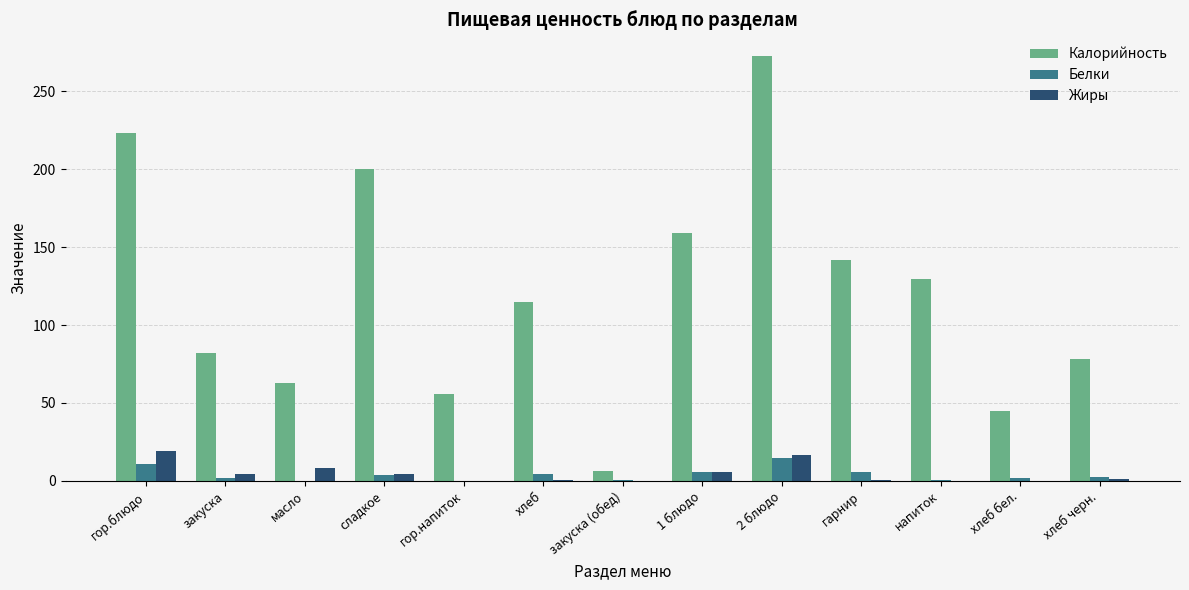

Are the bars horizontal?

No